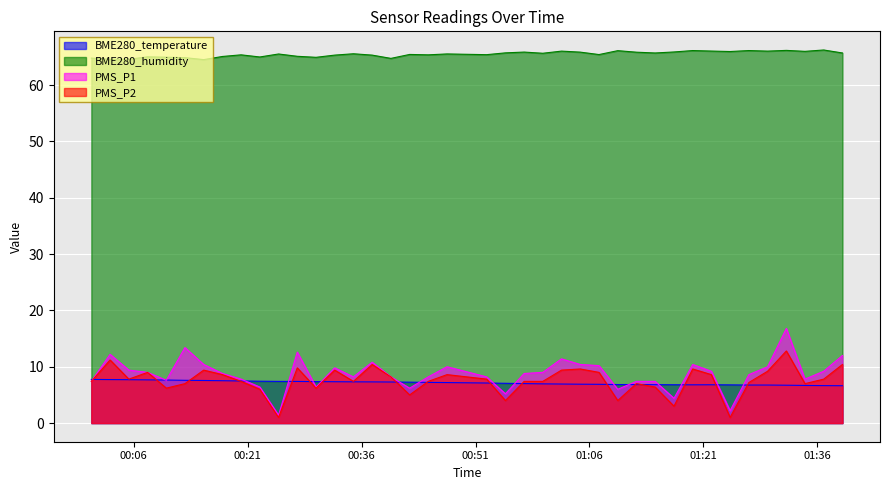

What are all the series names shown in the legend?

BME280_temperature, BME280_humidity, PMS_P1, PMS_P2